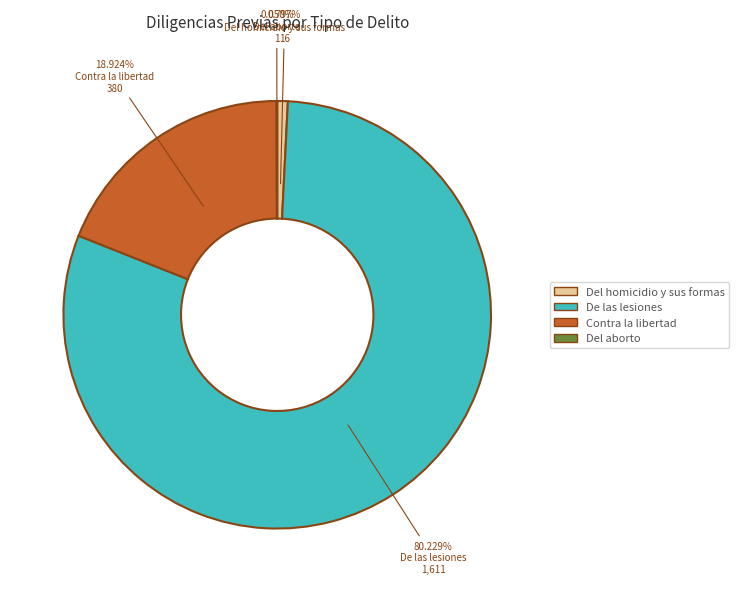

To the nearest percent, what is the average slice percentage?

25%